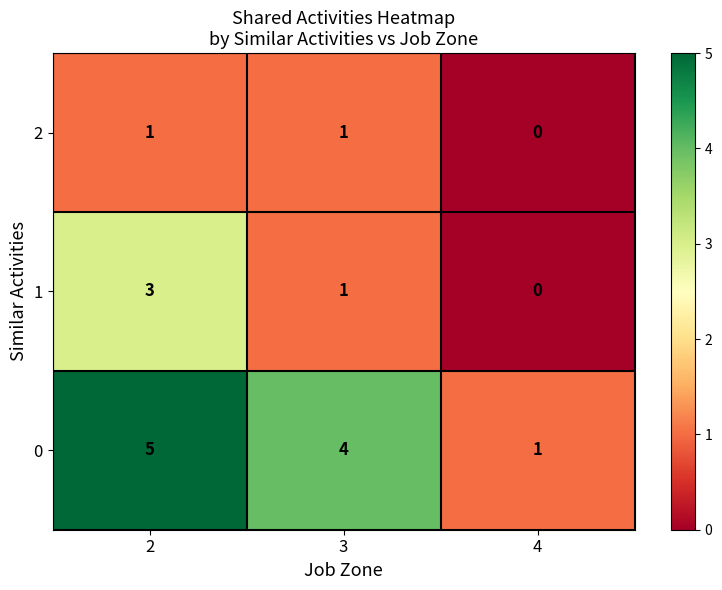

Which series has the largest total across all categories?

0